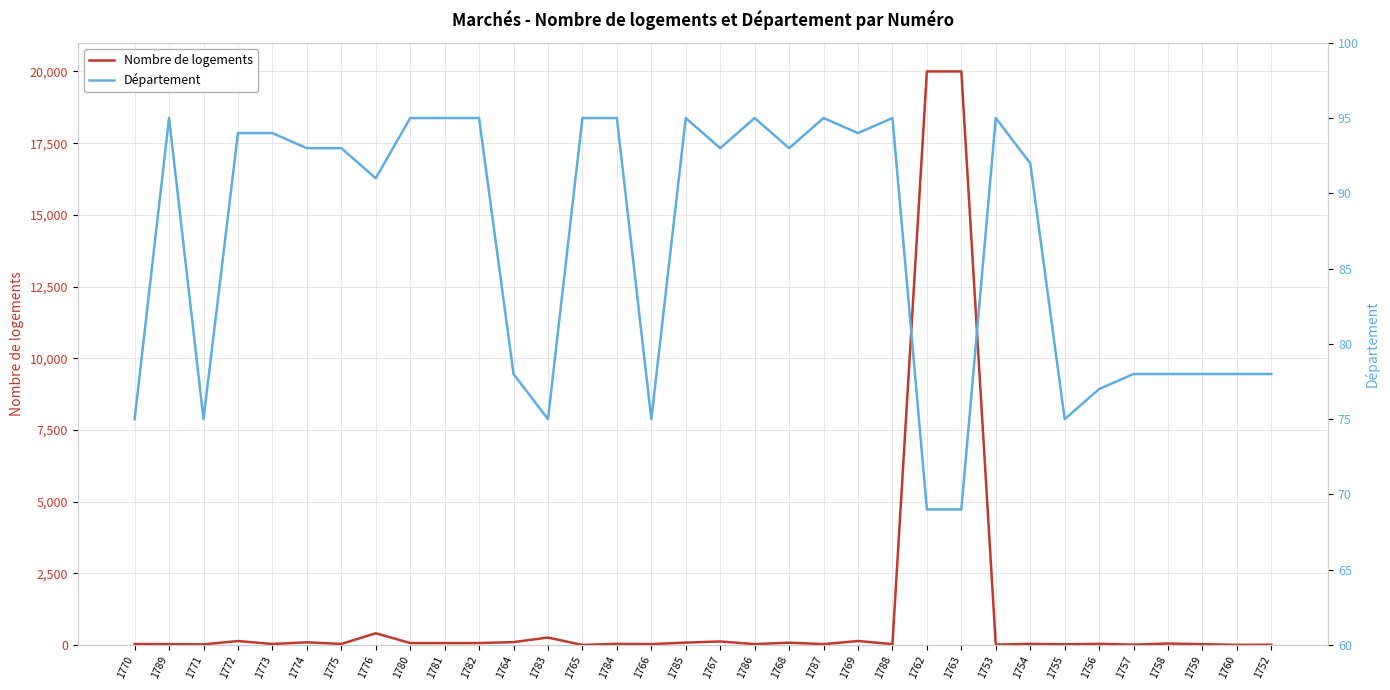

Reading right to left, what are all the values shown in this chart?

Nombre de logements: 1752=8	1760=4	1759=28	1758=51	1757=12	1756=40	1755=23	1754=38	1753=14	1763=20000	1762=20000	1788=30	1769=139	1787=30	1768=80	1786=30	1767=122	1785=83	1766=31	1784=39	1765=1	1783=259	1764=100	1782=67	1781=67	1780=67	1776=409	1775=36	1774=93	1773=35	1772=138	1771=22	1789=30	1770=32
Département: 1752=78	1760=78	1759=78	1758=78	1757=78	1756=77	1755=75	1754=92	1753=95	1763=69	1762=69	1788=95	1769=94	1787=95	1768=93	1786=95	1767=93	1785=95	1766=75	1784=95	1765=95	1783=75	1764=78	1782=95	1781=95	1780=95	1776=91	1775=93	1774=93	1773=94	1772=94	1771=75	1789=95	1770=75